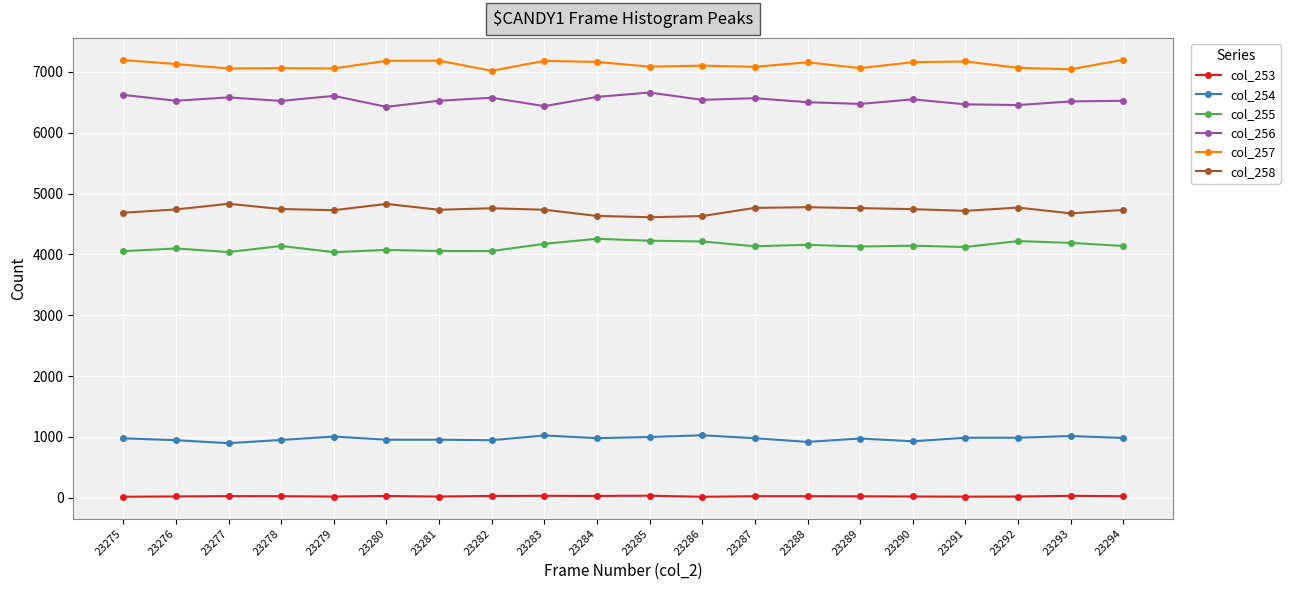

True or false: col_254 has a value of 978 at 23287.

True